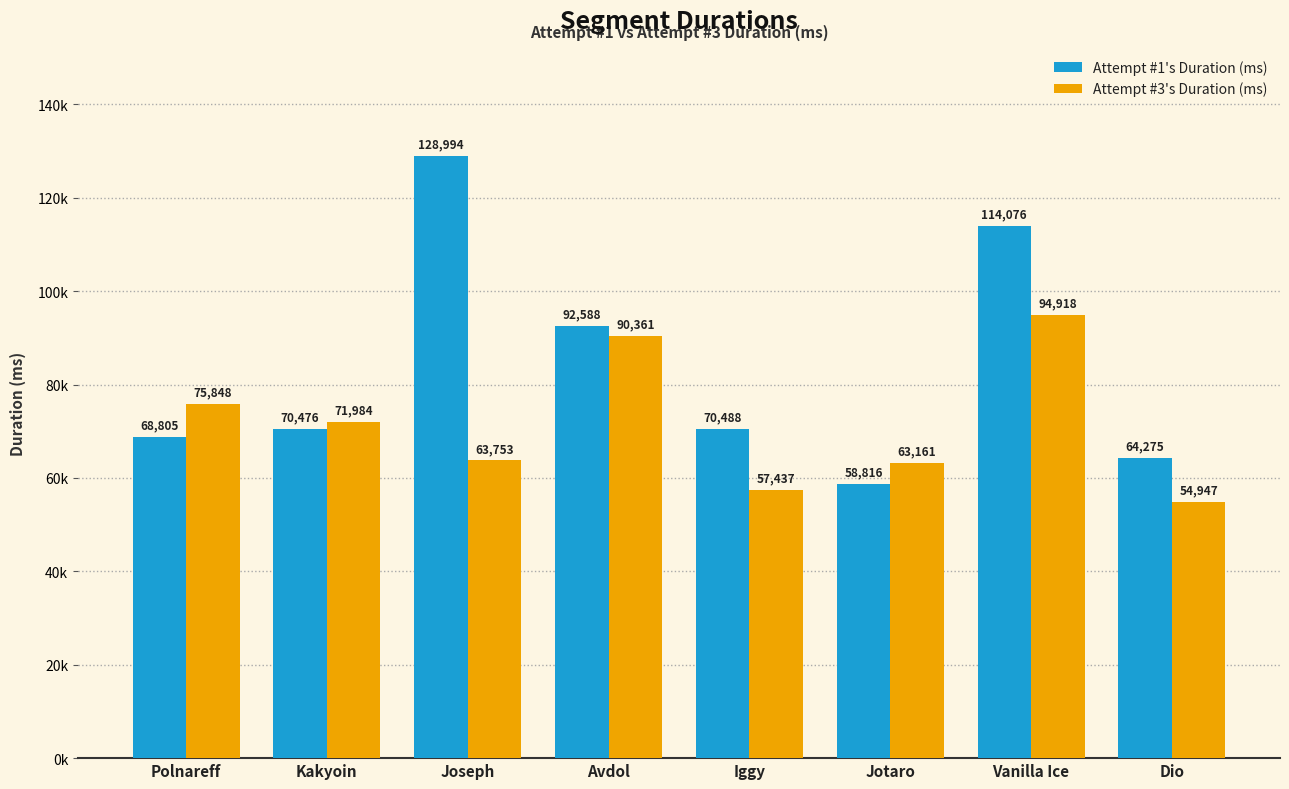

True or false: Attempt #3's Duration (ms) has a value of 82642 at Dio.

False